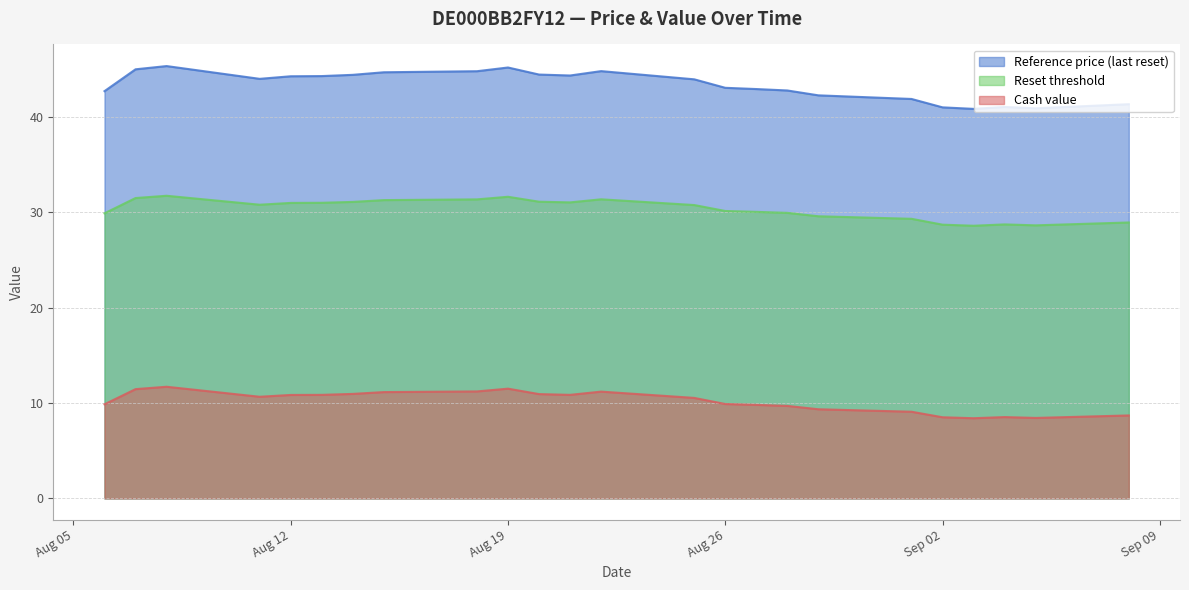

List the series in order of their peak value, highest first.

Reference price (last reset), Reset threshold, Cash value